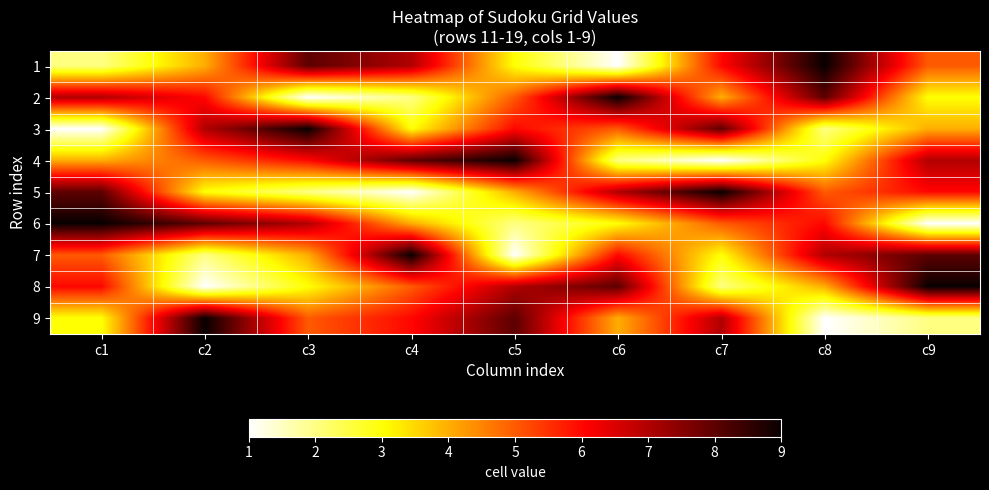

Between c5 and c6, which is larger?

c5